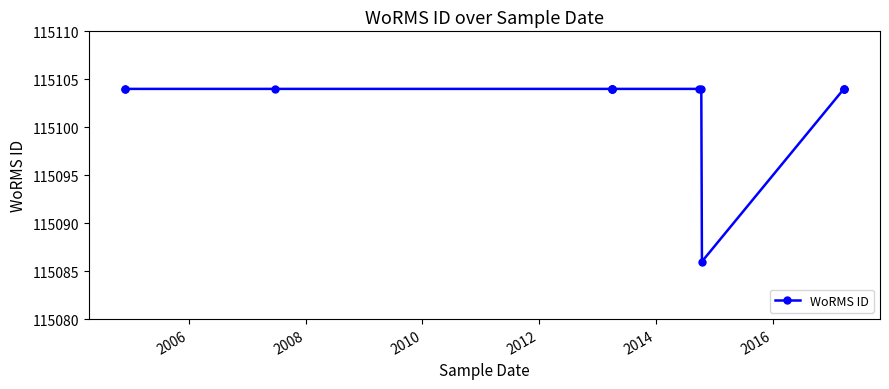

The value at 12 is 64839. True or false?

False